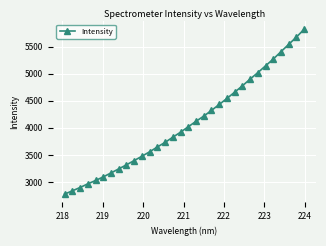

How many lines are shown in the chart?

1